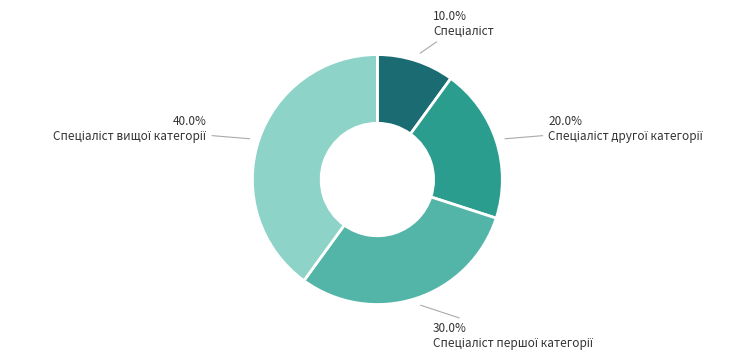

Does any single category account for the majority?

No